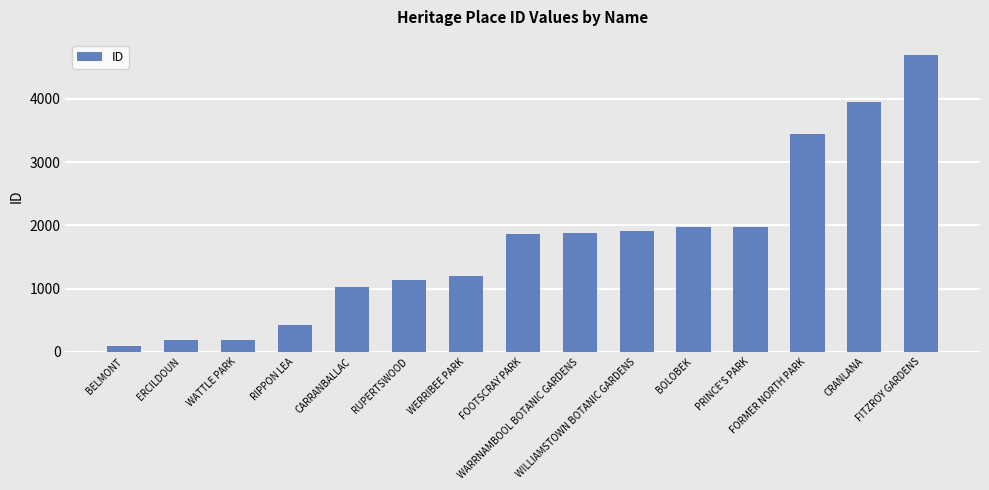

What is the value of the 3rd bar from the left?

186